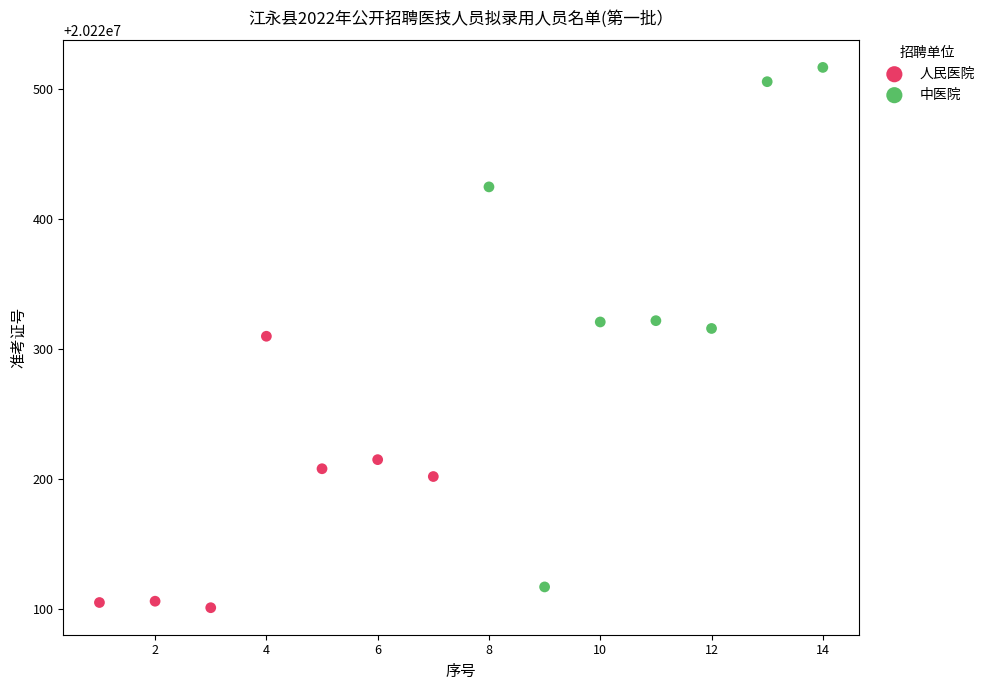

Which series has the largest Y range (max minus min)?

中医院